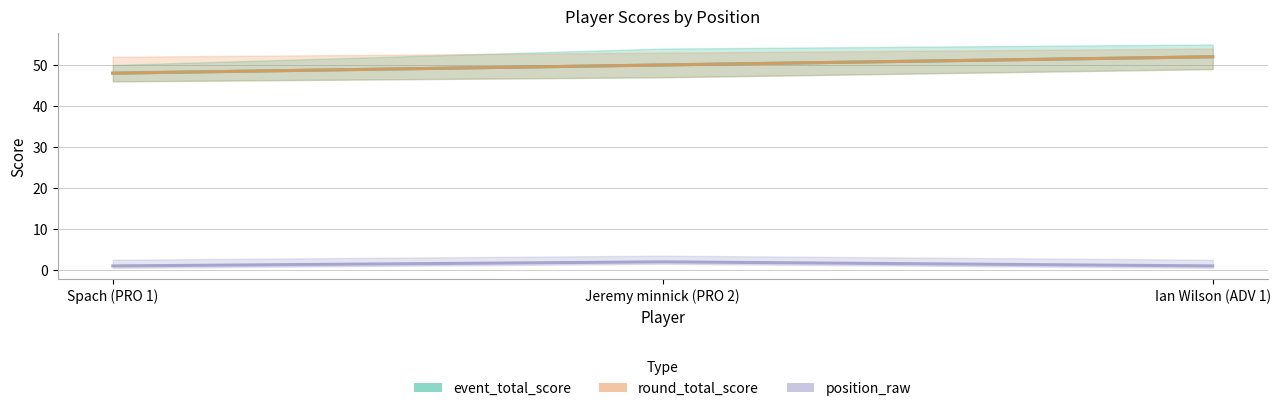

Count the position_raw values in the range 1 to 2.

3